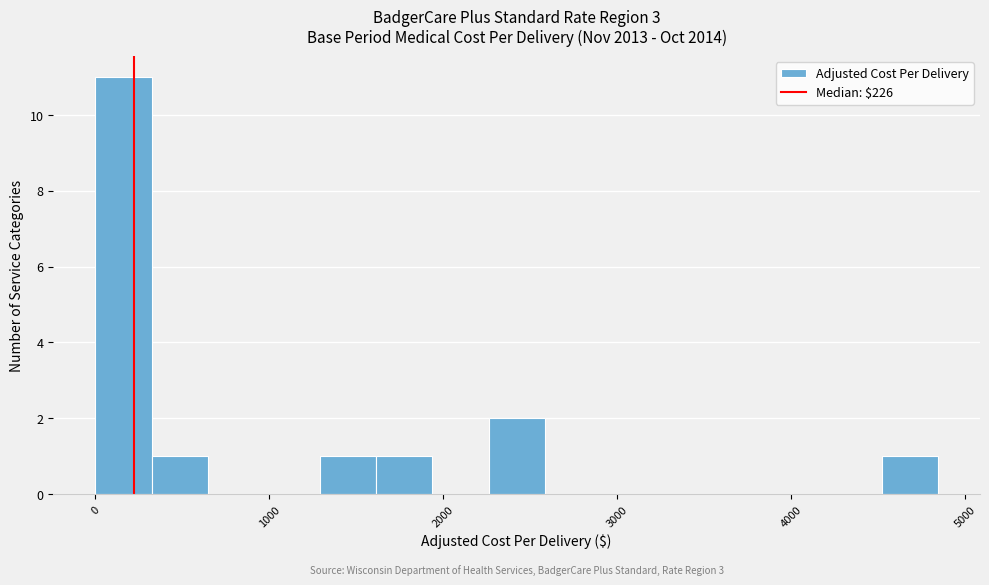

Around what value on the x-axis is the tallest bar? Give the approximate position of its centre, as read against the axis.

200